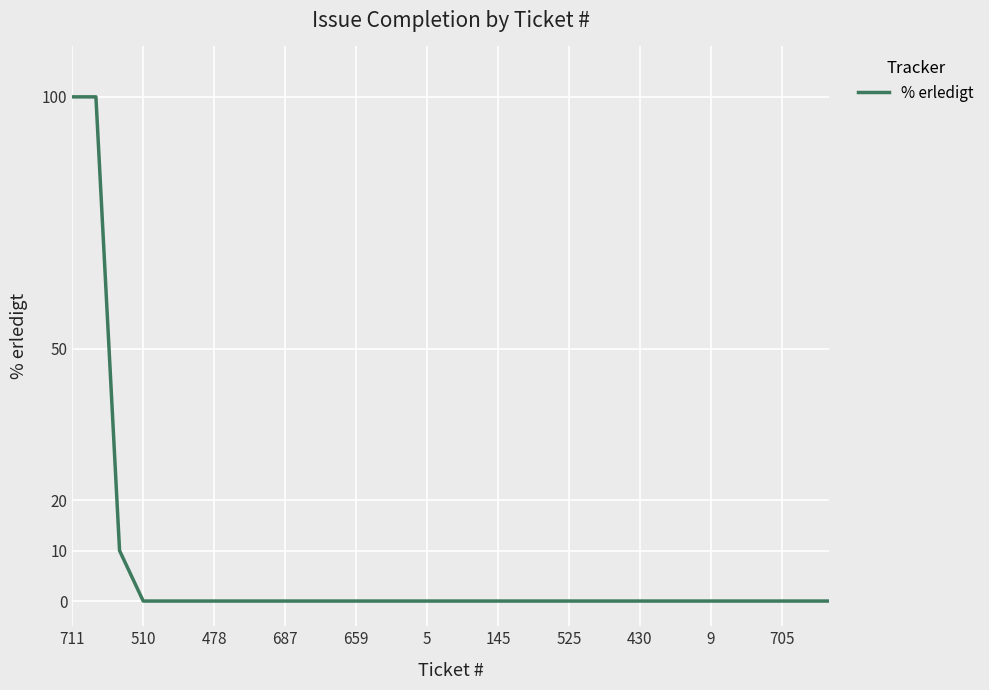

What is the greatest value displayed?

100